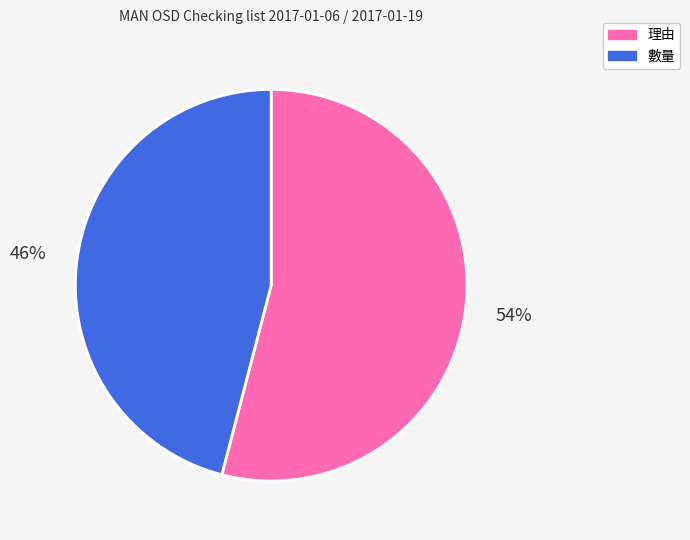

Is the sum of 數量 and 理由 greater than half?

Yes